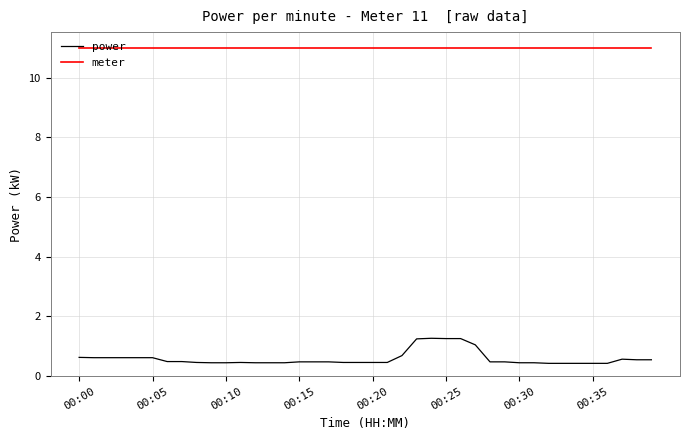

Which series has the largest total across all categories?

meter